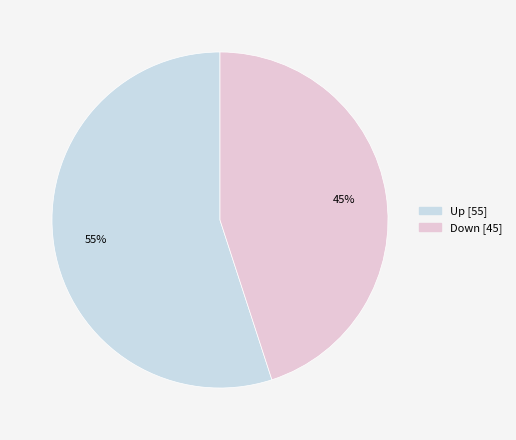

To the nearest percent, what is the average slice percentage?

50%